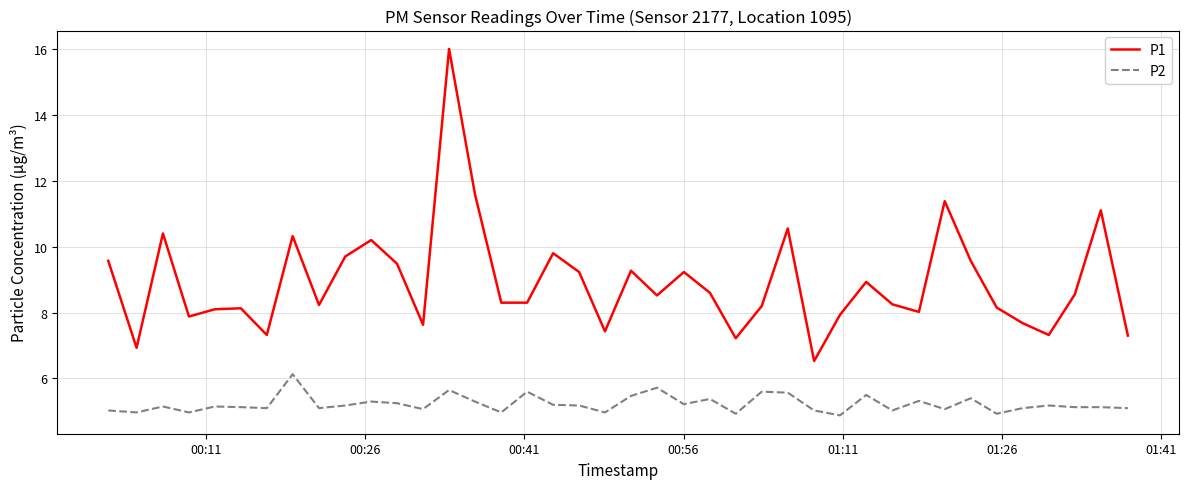

What is the maximum value for P2?

6.1